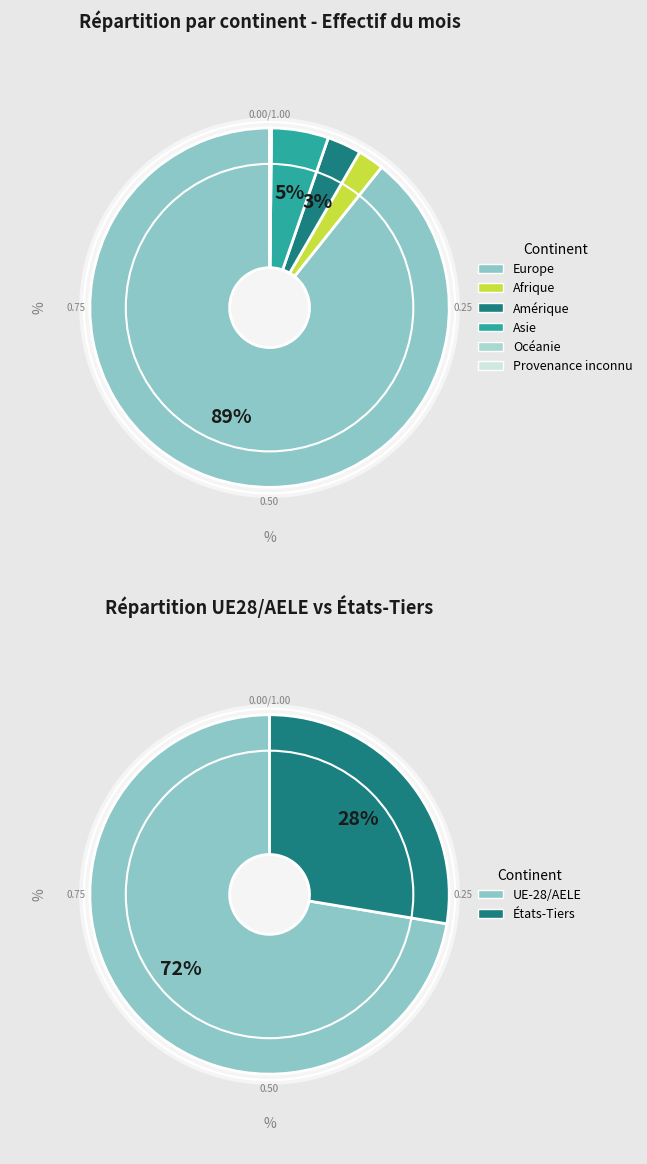

To the nearest percent, what is the difference between the Amérique and Asie slice percentages?

2%